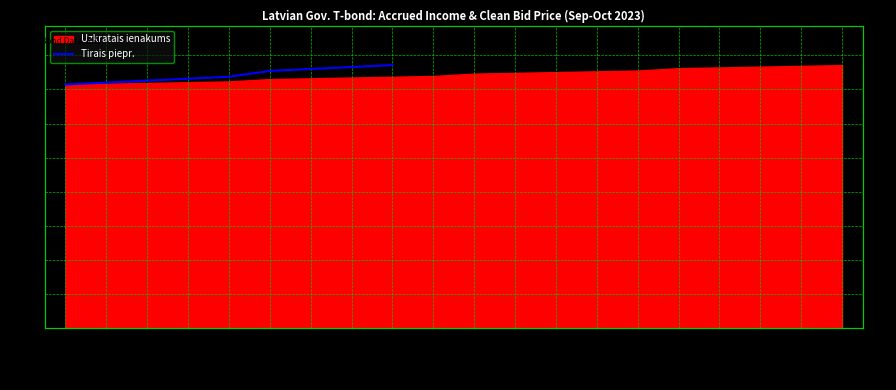

What position from the left is 2023-09-19?

9